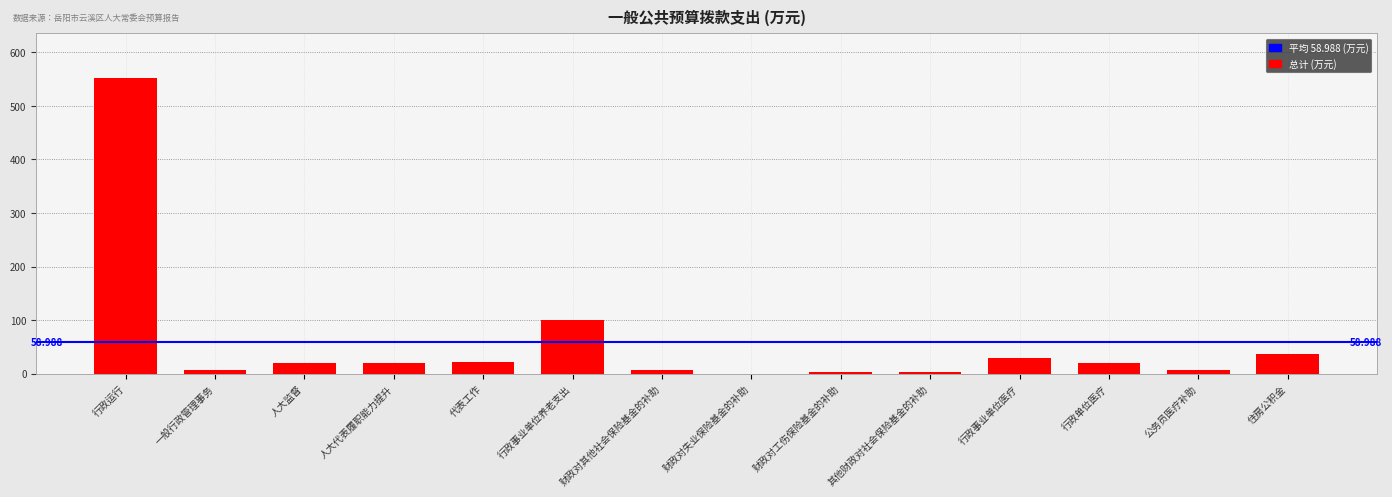

Where is the data nearest to the value 276?

行政事业单位养老支出